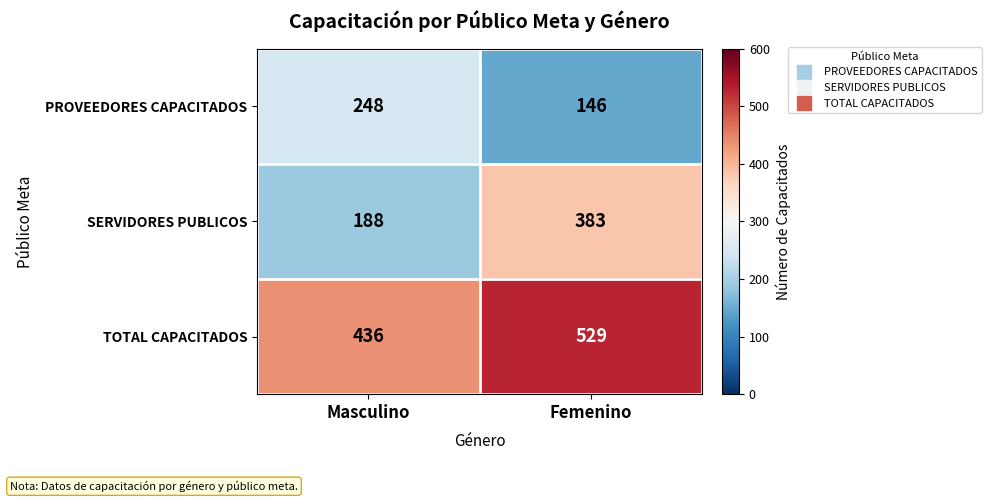

List the series in order of their peak value, highest first.

TOTAL CAPACITADOS, SERVIDORES PUBLICOS, PROVEEDORES CAPACITADOS